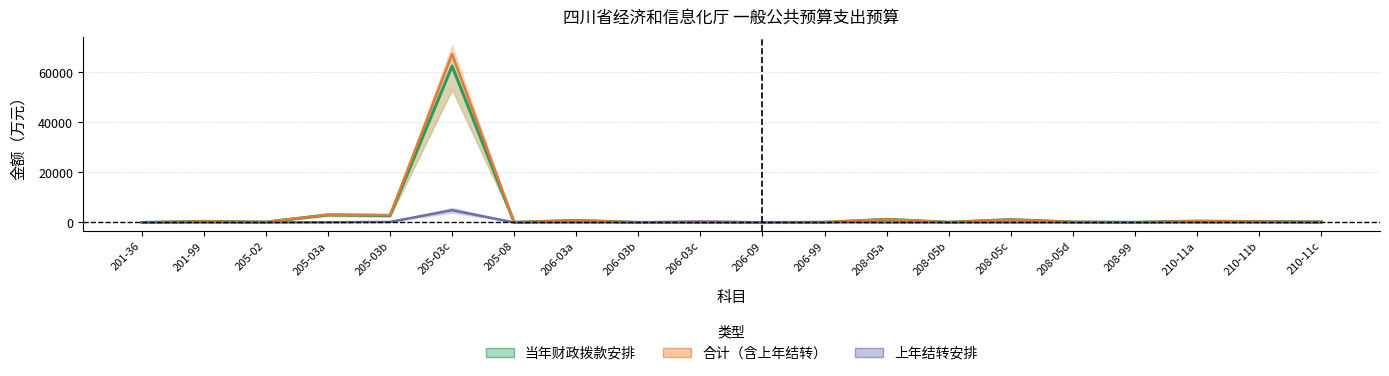

What is the total value across all series at 206-09?

28.4